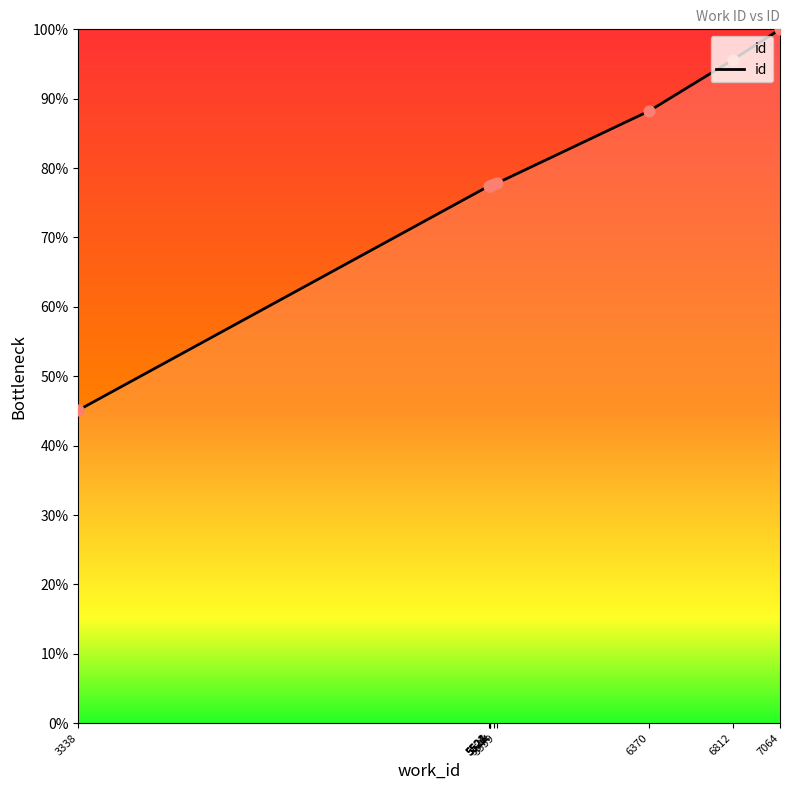

Which has a higher value, 5544 or 3338?

5544